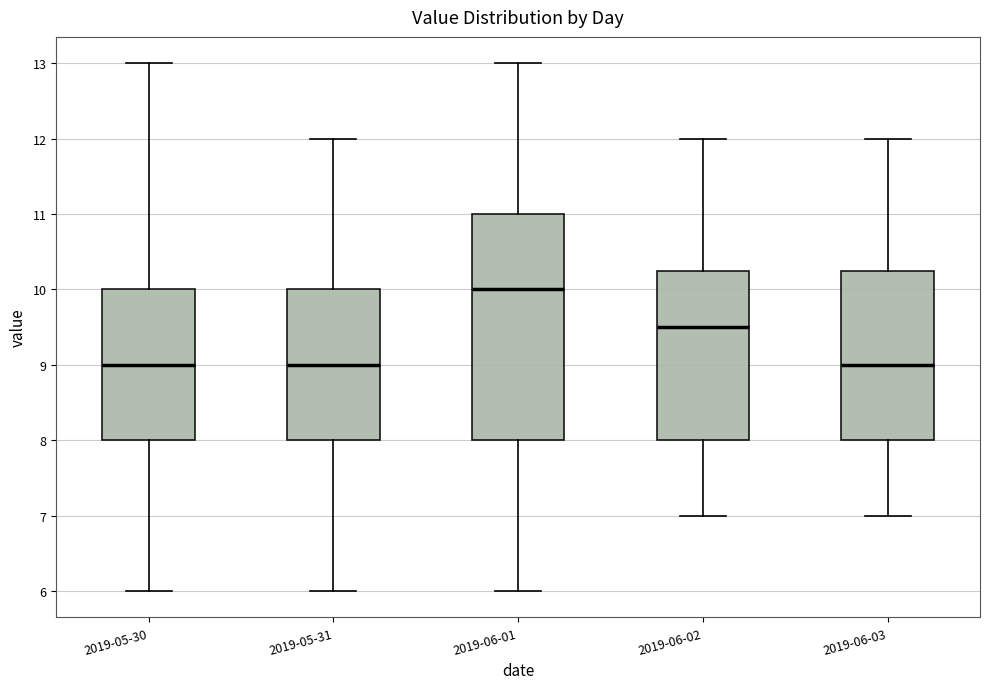

Reading left to right, transcribe this box plot: for each box, give where its median line is, the range the box spans, and where its two whiskers end, as read against the y-axis. The values are not printed on the chart, so give them approximately, as read against the axis.

2019-05-30: median 9.0, box 8.0 to 10.0, whiskers 6.0 to 13.0
2019-05-31: median 9.0, box 8.0 to 10.0, whiskers 6.0 to 12.0
2019-06-01: median 10.0, box 8.0 to 11.0, whiskers 6.0 to 13.0
2019-06-02: median 9.5, box 8.0 to 10.3, whiskers 7.0 to 12.0
2019-06-03: median 9.0, box 8.0 to 10.3, whiskers 7.0 to 12.0